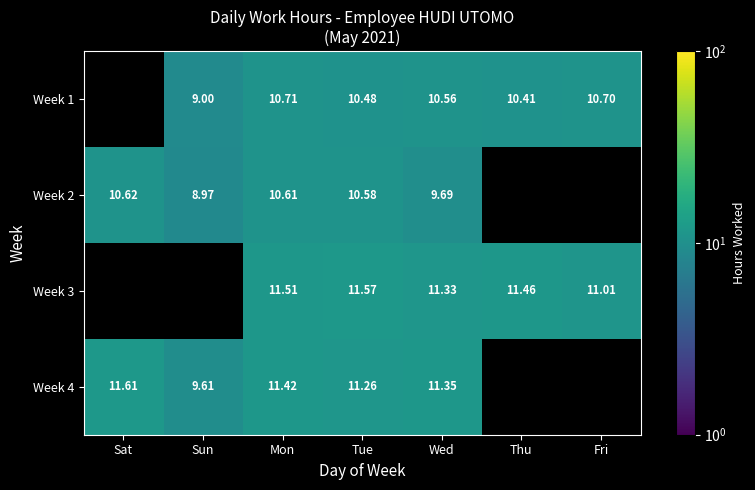

Is the value of Week 3 at Wed greater than the value of Week 4 at Mon?

No